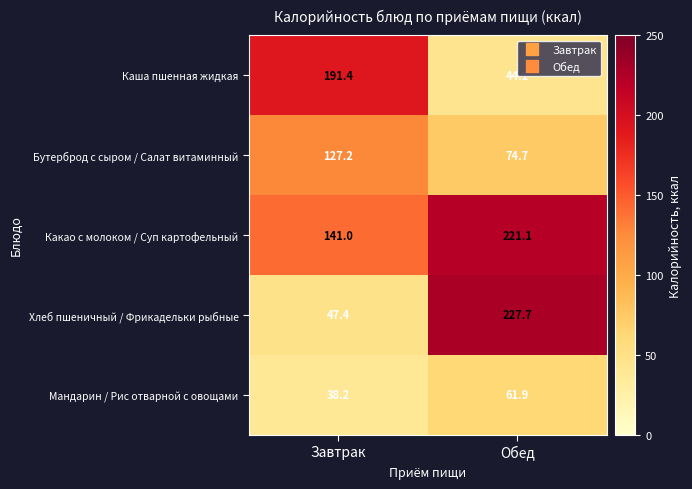

How many data points in Каша пшенная жидкая are less than 191?

1